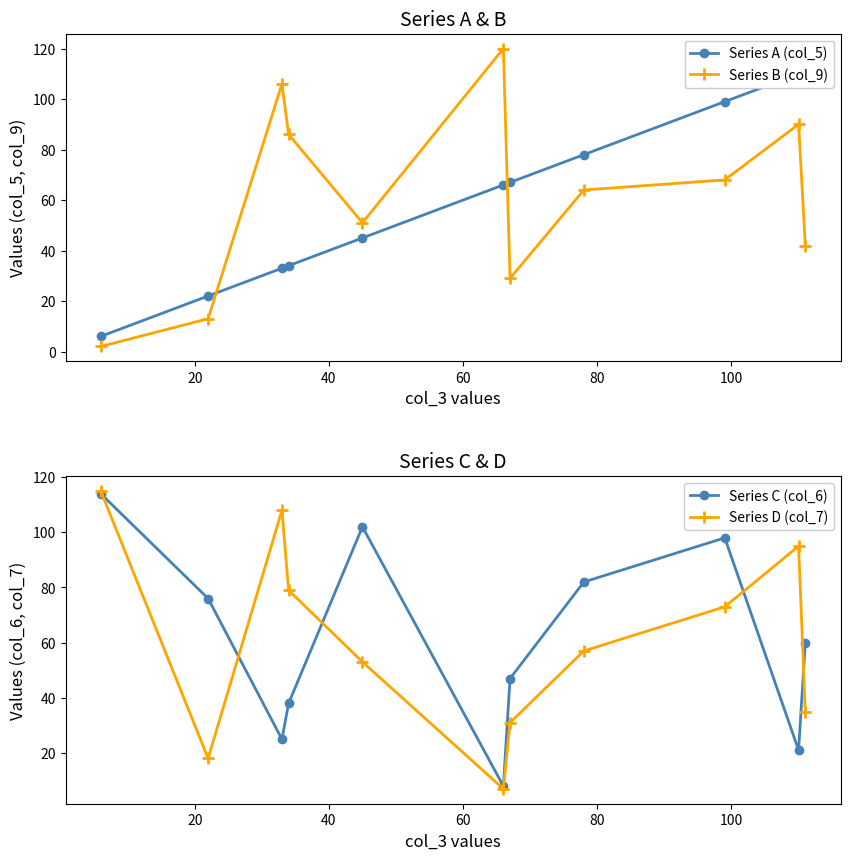

List the series in order of their peak value, lowest first.

Series A (col_5), Series C (col_6), Series D (col_7), Series B (col_9)